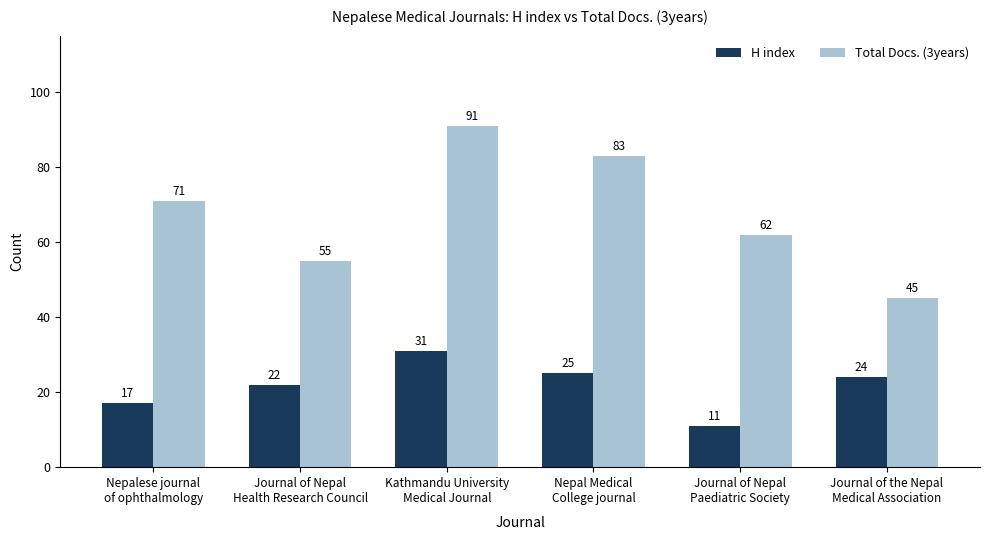

At which category is the sum across all series the highest?

Kathmandu University
Medical Journal